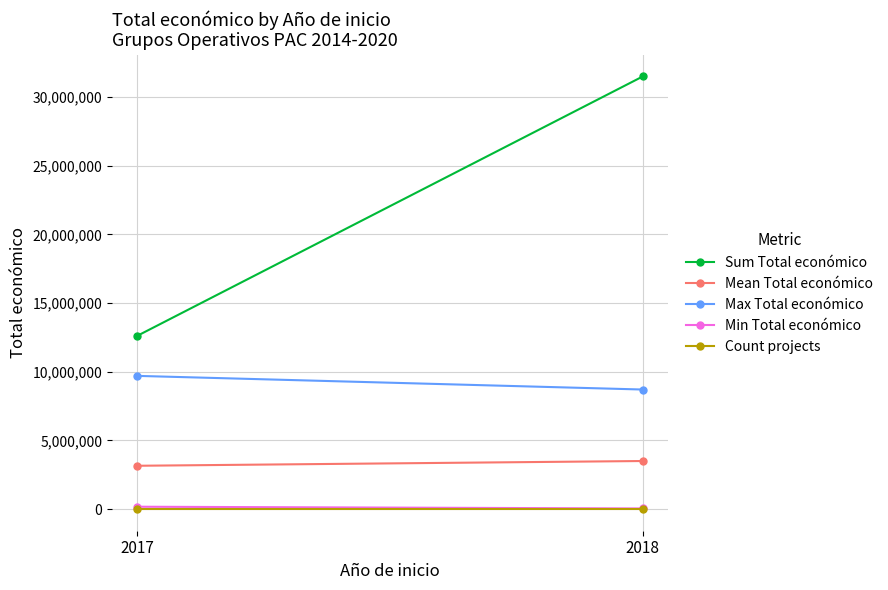

What is the value of the Count projects point at the 1st from the left?

4.0